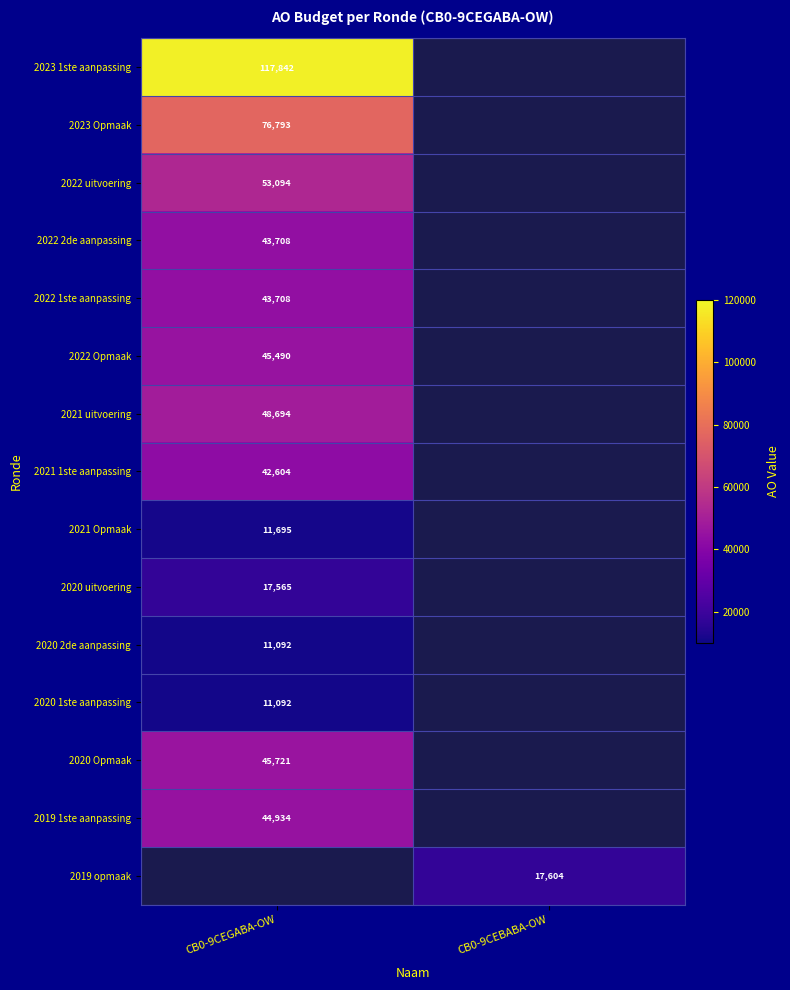

Is it true that 2020 2de aanpassing equals 11092 at CB0-9CEGABA-OW?

True